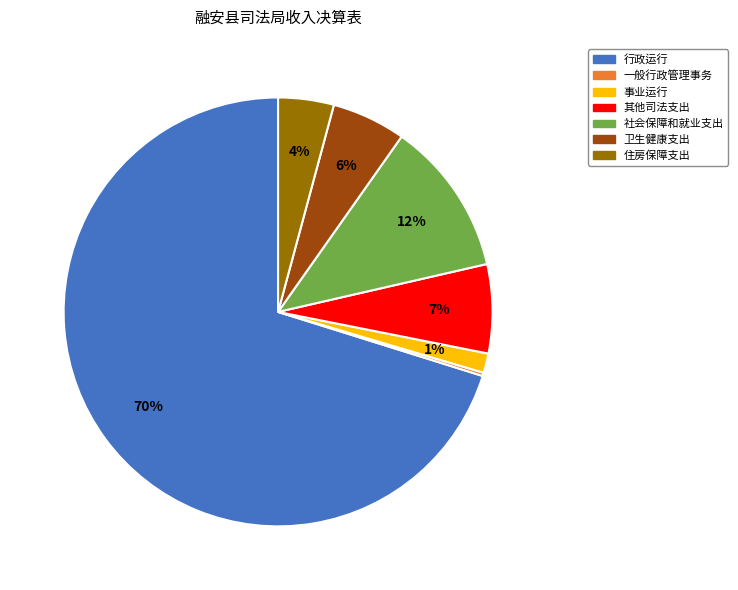

To the nearest percent, what is the difference between the 行政运行 and 住房保障支出 slice percentages?

66%